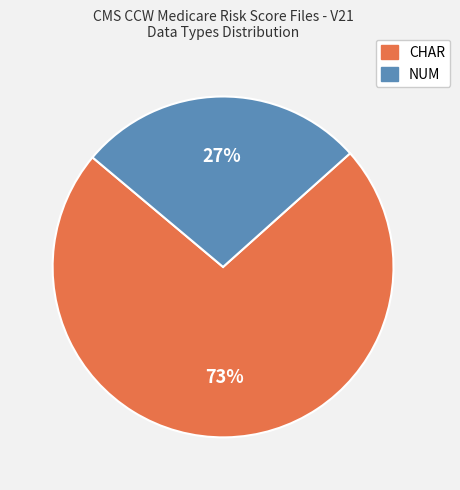

Which category has the biggest portion of the pie?

CHAR